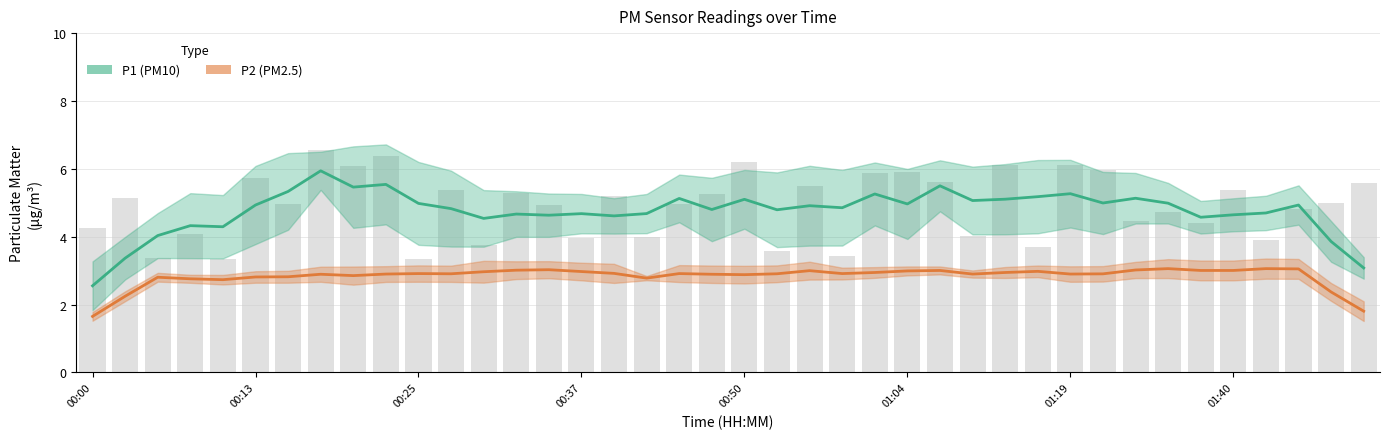

List the series in order of their overall mean, lowest first.

P2, P1